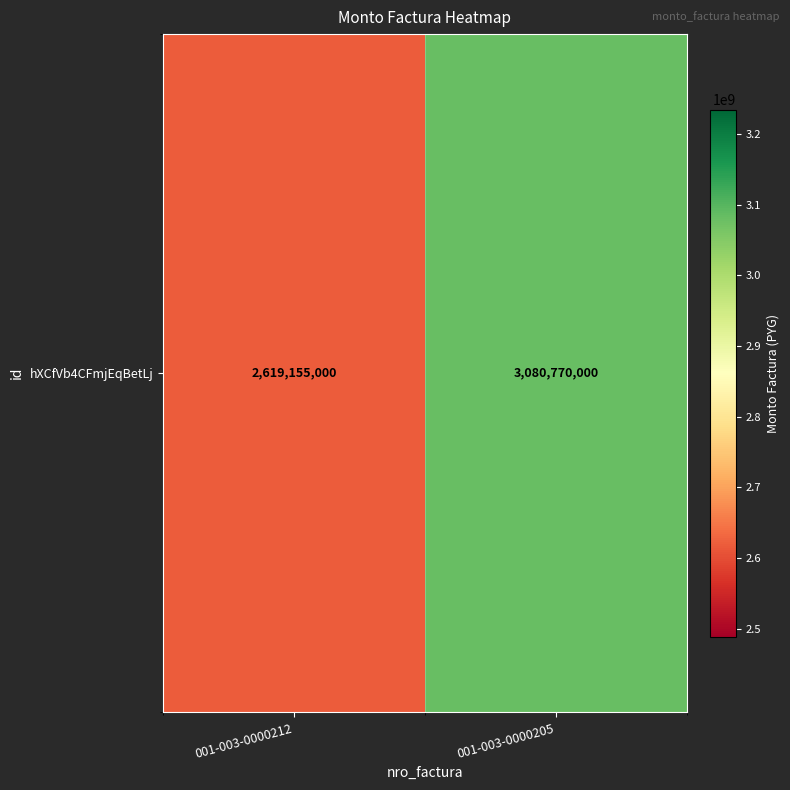

Rank the categories by value from highest to lowest.

001-003-0000205, 001-003-0000212